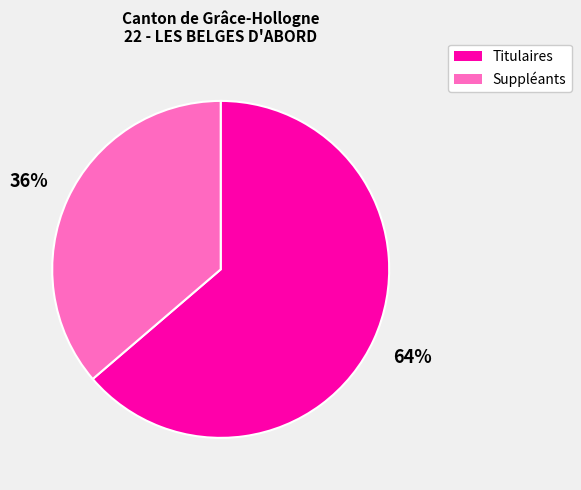

How many segments does this pie chart have?

2